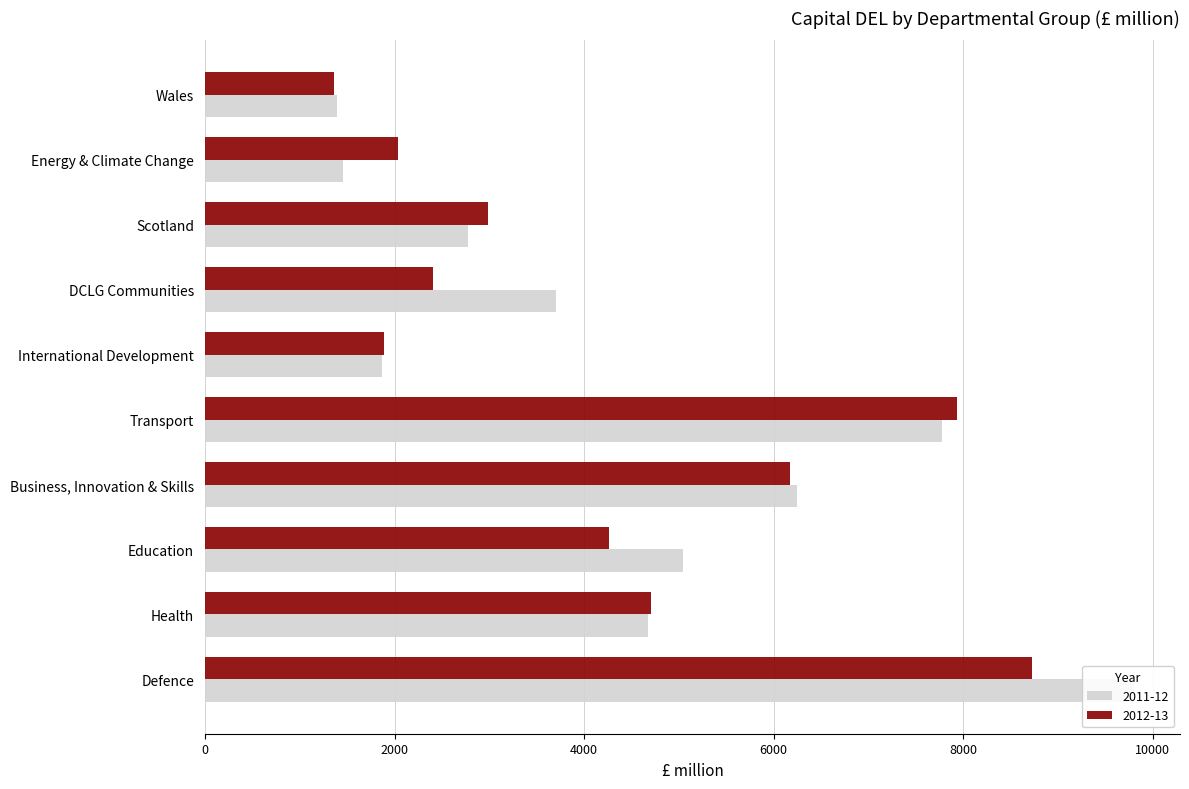

Between Education and DCLG Communities, which series saw the biggest shift?

2012-13